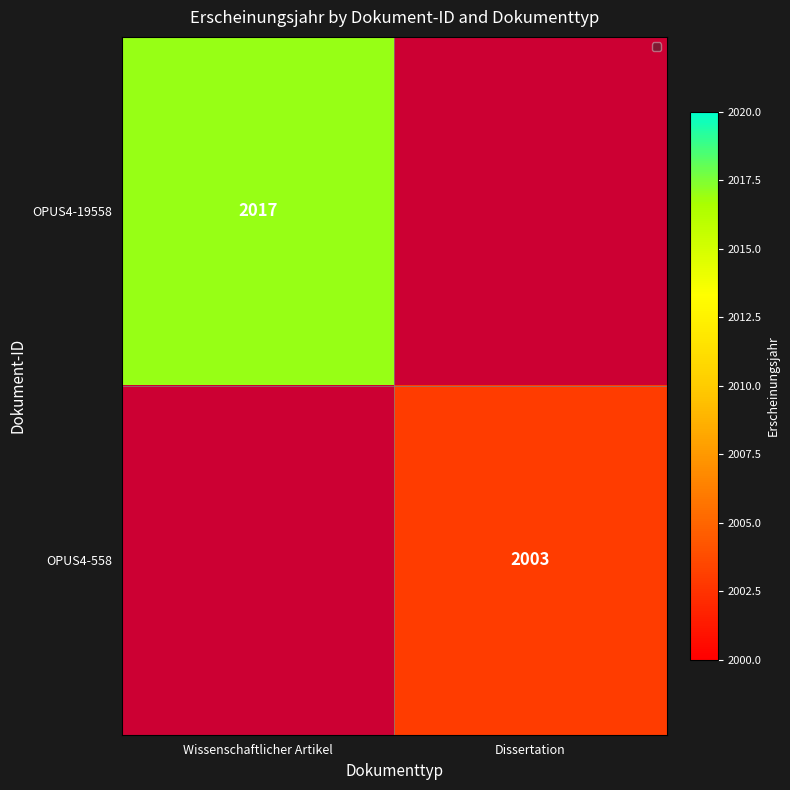

The OPUS4-558 series shows 2003 at Dissertation. True or false?

True